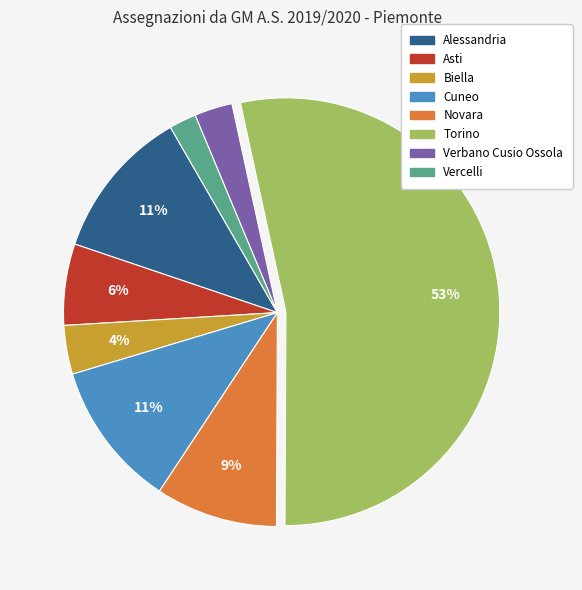

Approximately how many times larger is the value at Verbano Cusio Ossola compared to Biella?

0.8